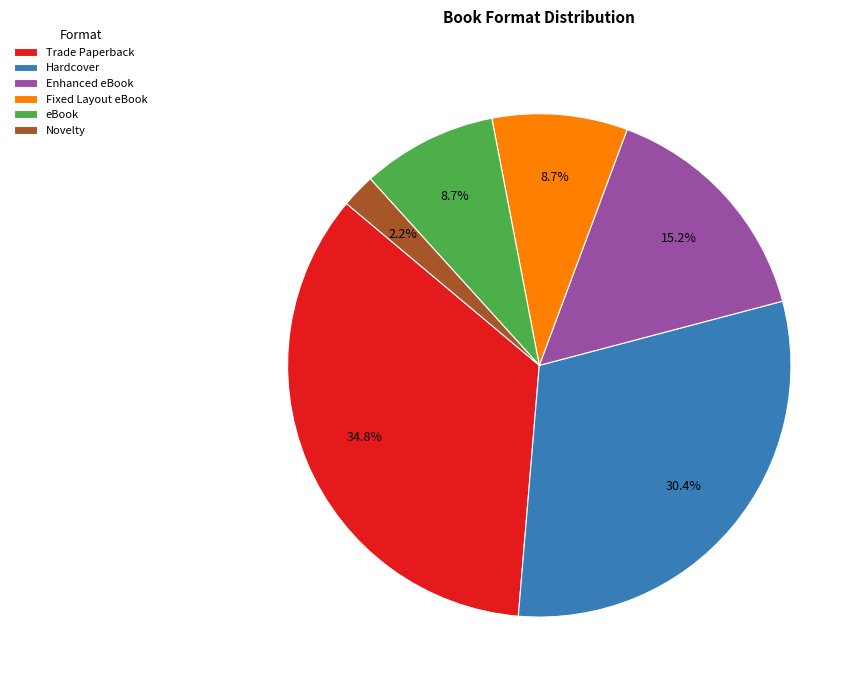

Combined, what portion of the pie is Novelty and Trade Paperback?

37.0%